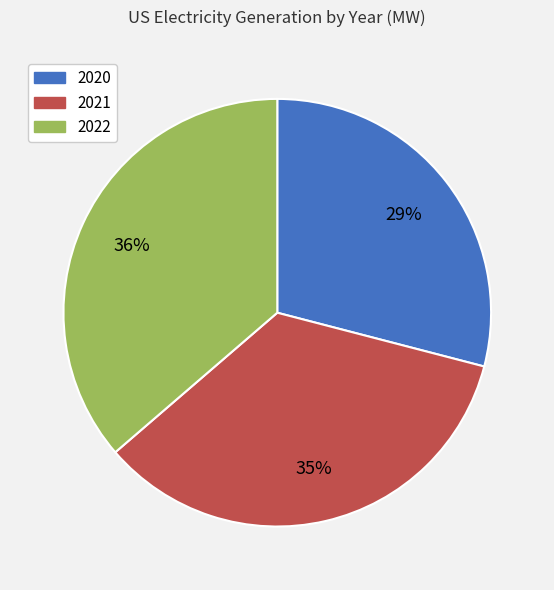

Between 2021 and 2020, which is larger?

2021